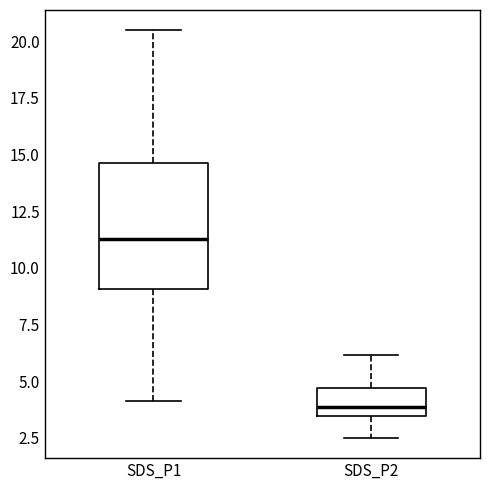

Comparing the boxes themselves (not the whiskers), which one is the tallest?

SDS_P1